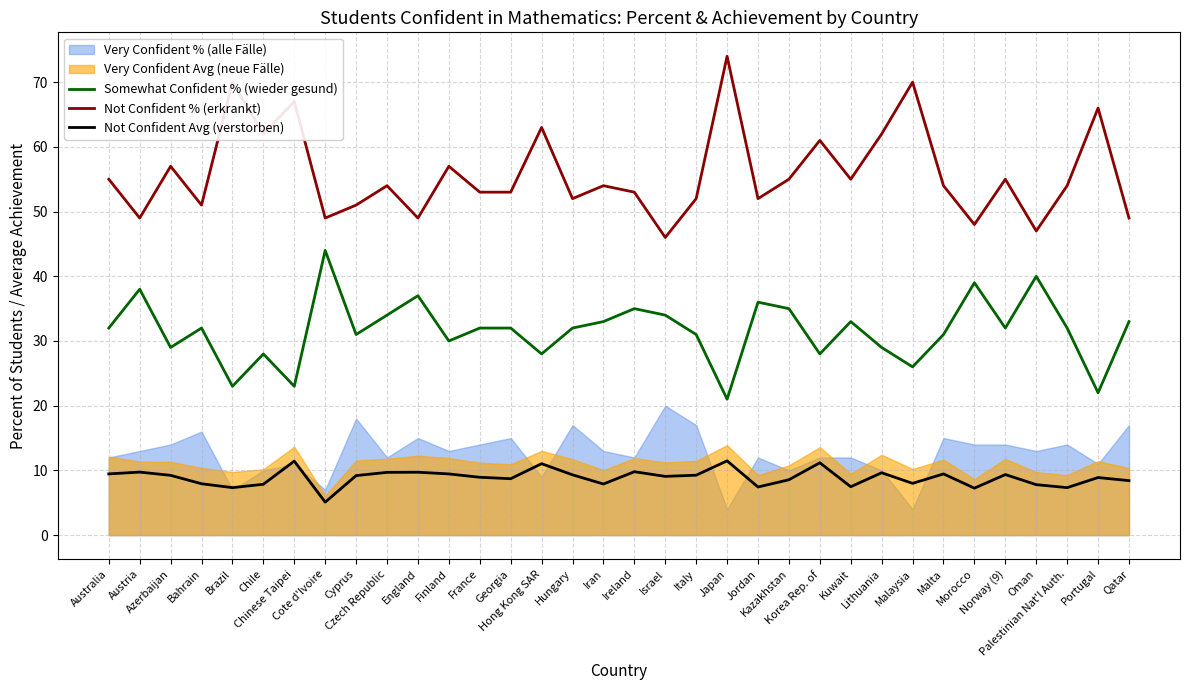

What is the average value of the Somewhat Confident % (wieder gesund) series?

31.6